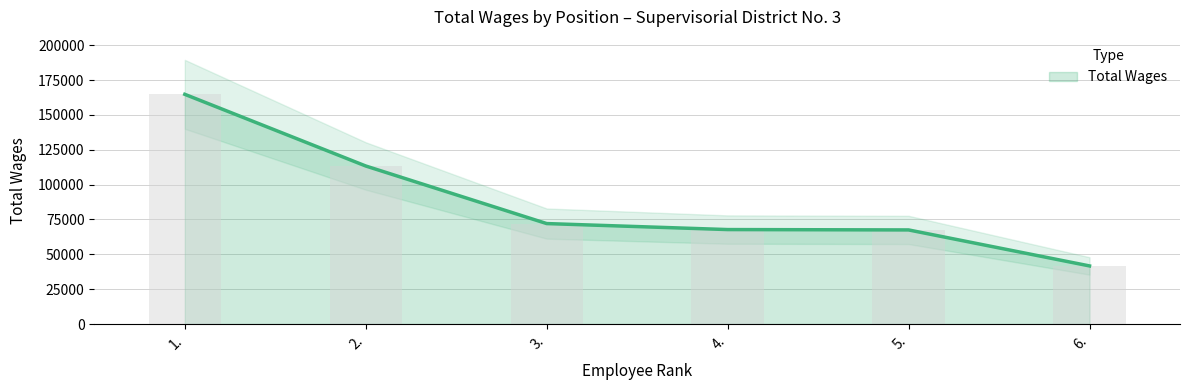

Is it true that the value at 6. is 65331?

False